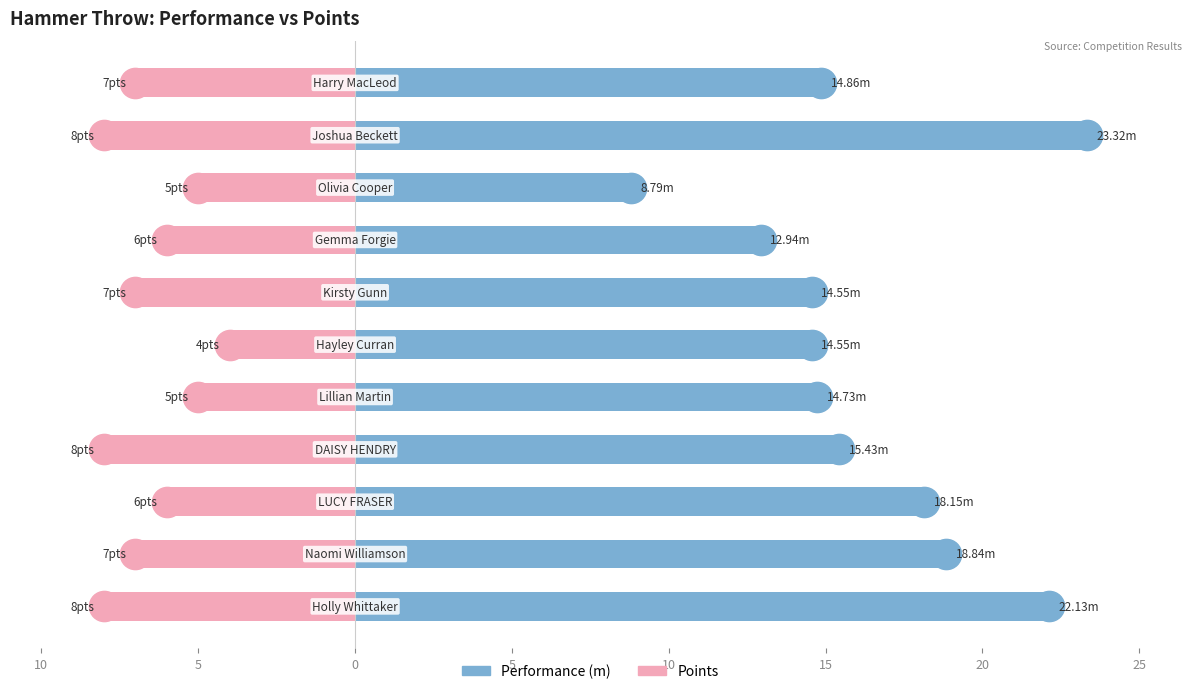

Are the bars grouped side by side (vs. stacked)?

Yes